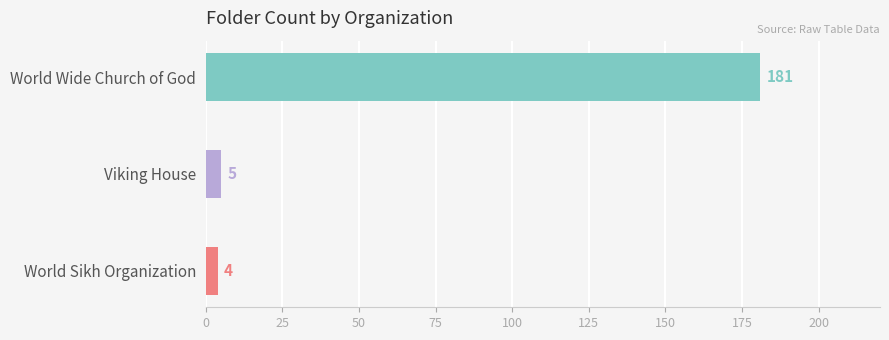

What is the sum of all values?

190